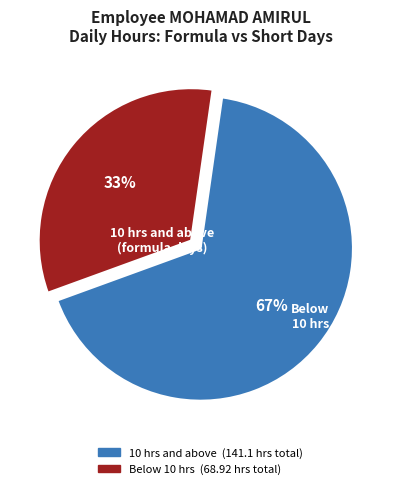

Is there any slice that represents more than half of the pie?

Yes